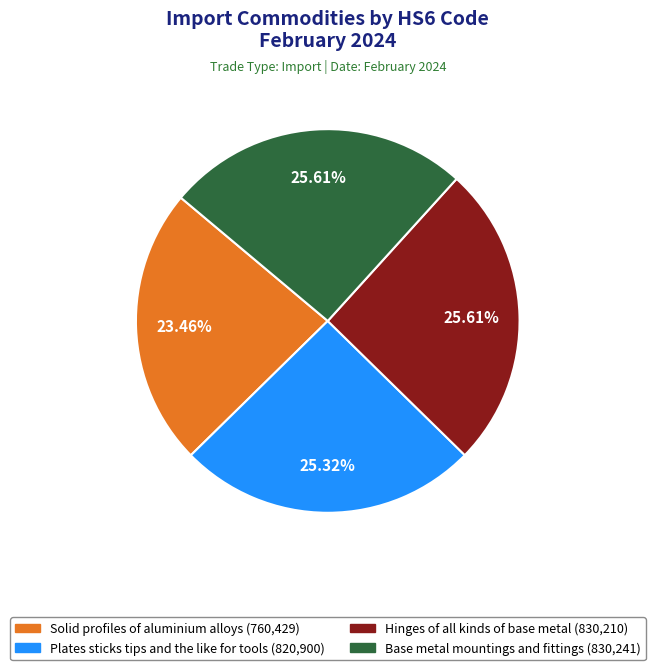

True or false: Base metal mountings and fittings accounts for 26% of the total.

True